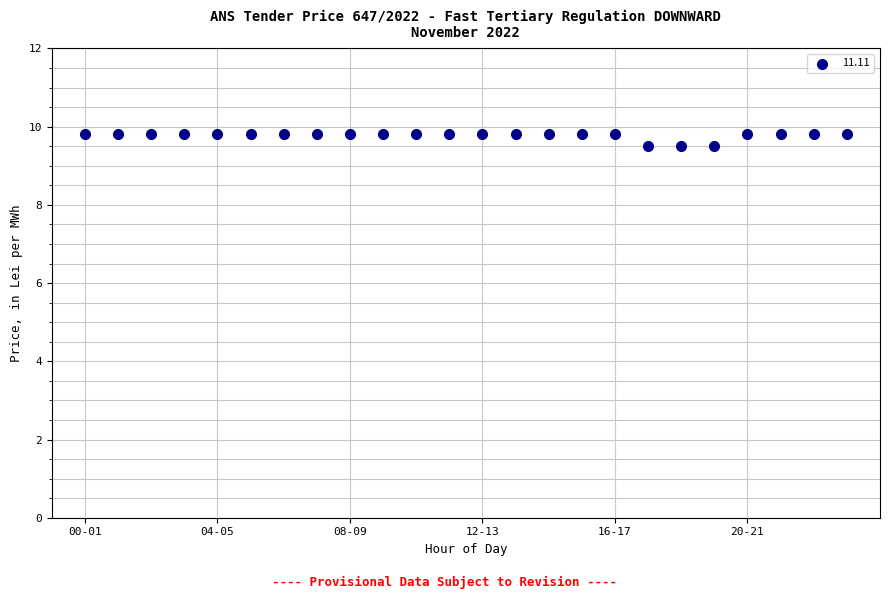

What is the range of Y values (max minus min)?

0.3